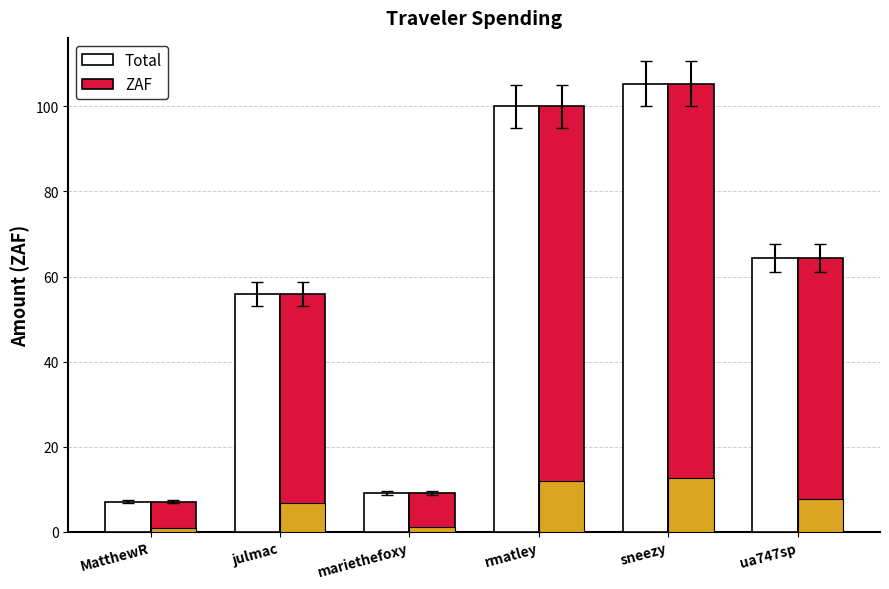

True or false: Total has a value of 100.0 at rmatley.

True